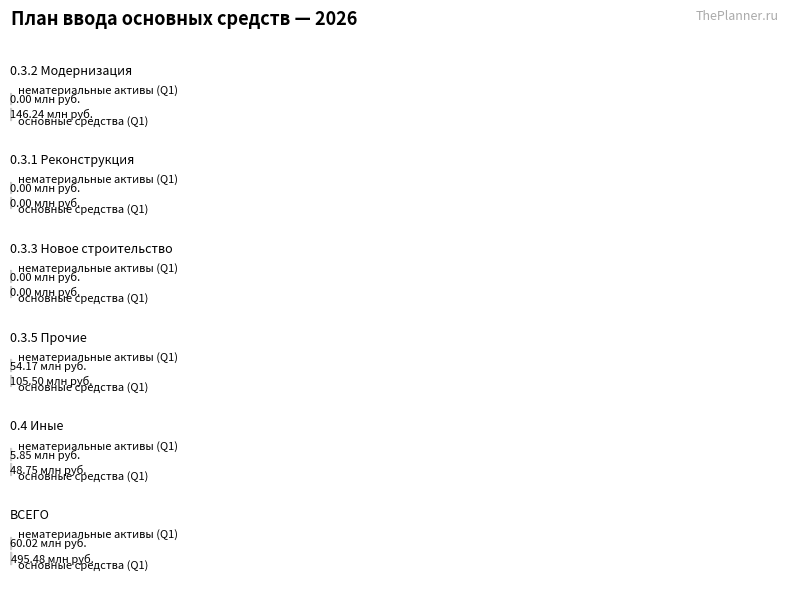

Is the value of основные средства (Q1) at 0.3.1 Реконструкция greater than the value of нематериальные активы (Q1) at 0.3.2 Модернизация?

No